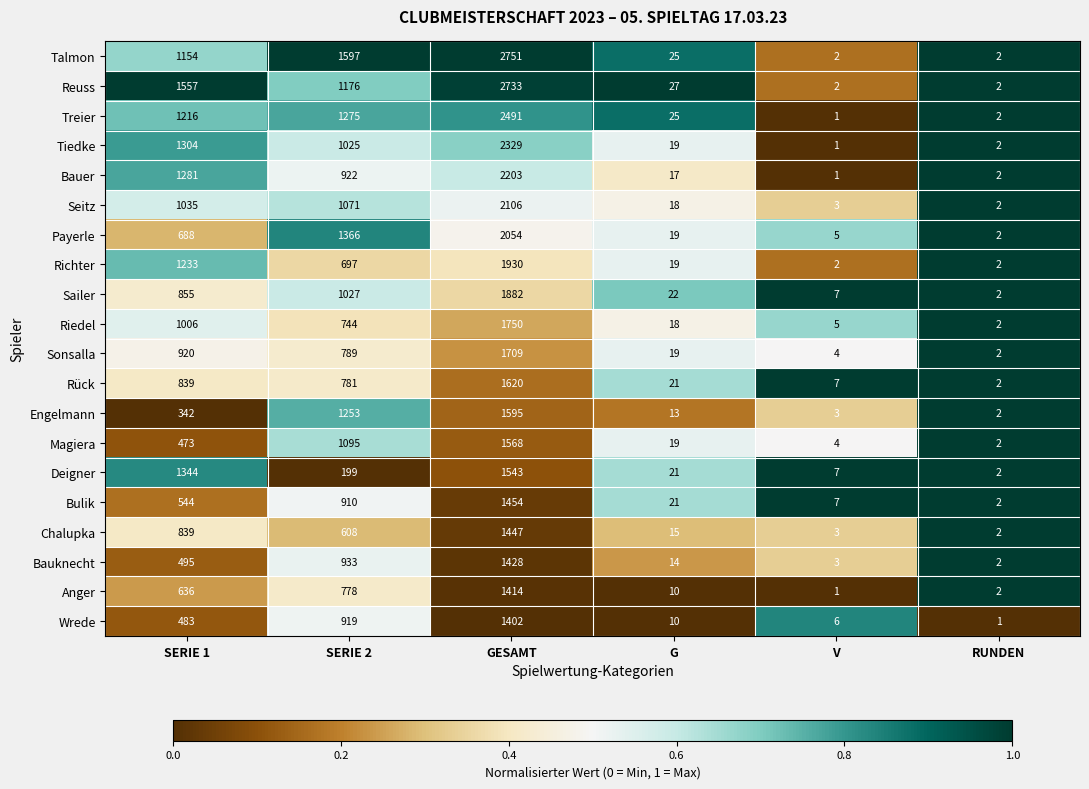

Count the number of categories in the chart.

6